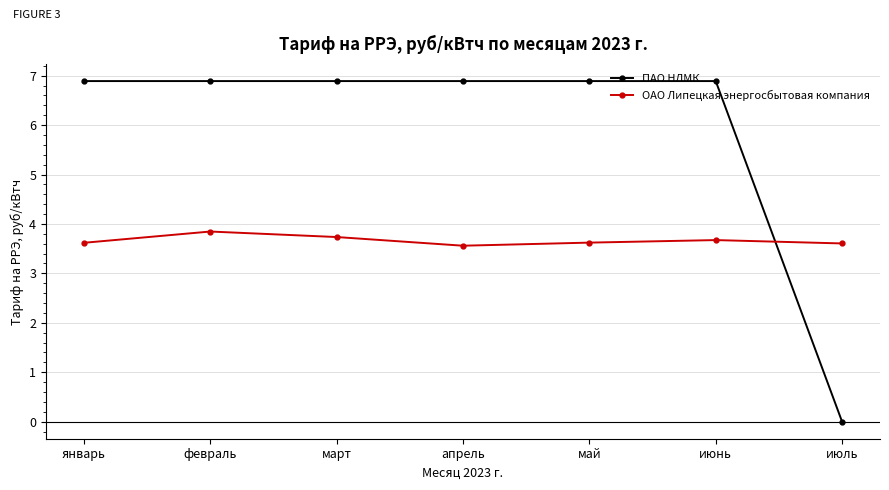

The ПАО НЛМК series shows 6.9 at февраль. True or false?

True